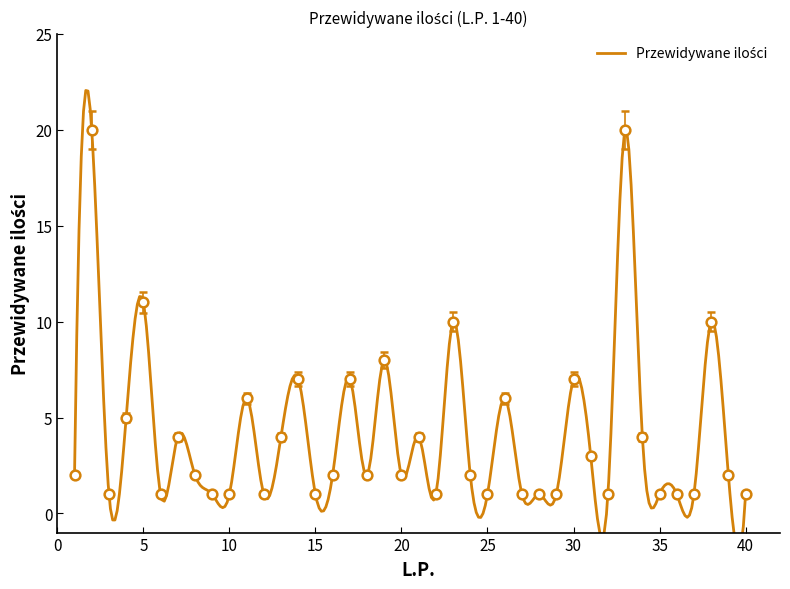

What is the average value?

4